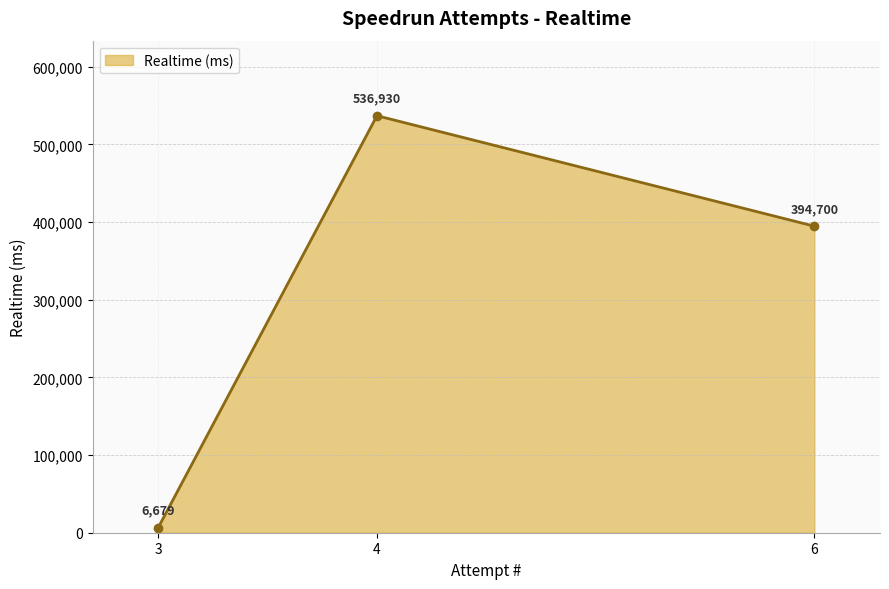

Count the number of categories in the chart.

3